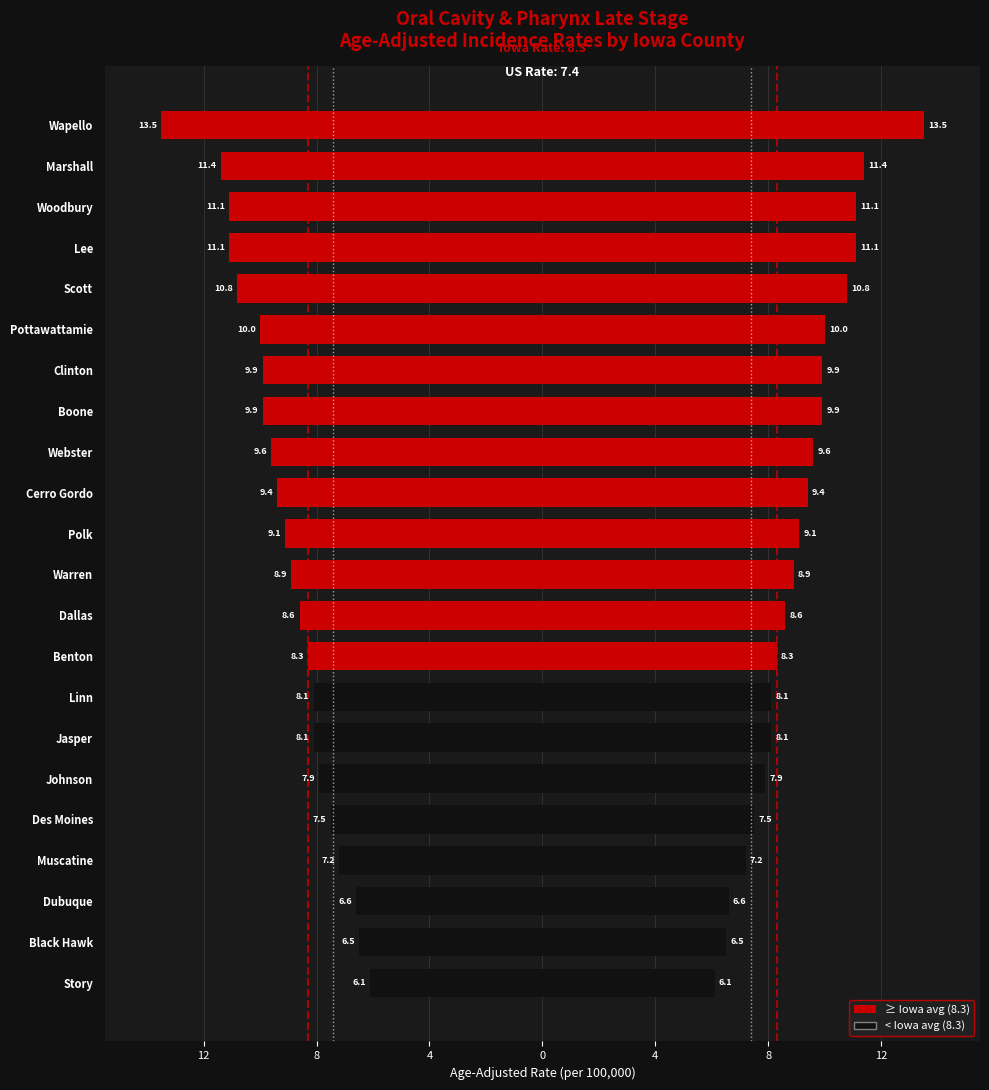

True or false: the data shows -2.3 at Black Hawk.

False